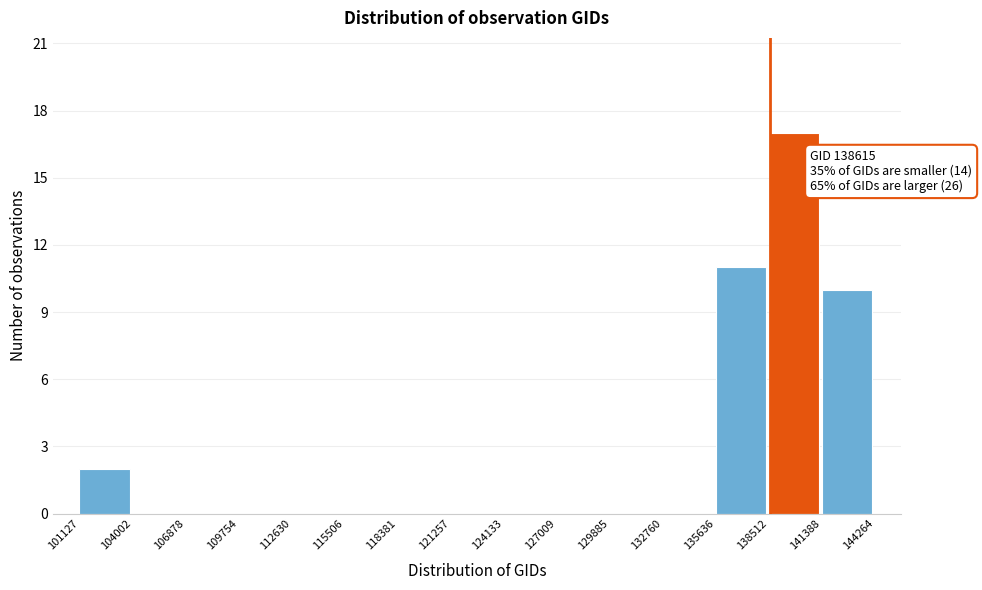

Which range on the x-axis has the tallest bar?

138512 to 141388